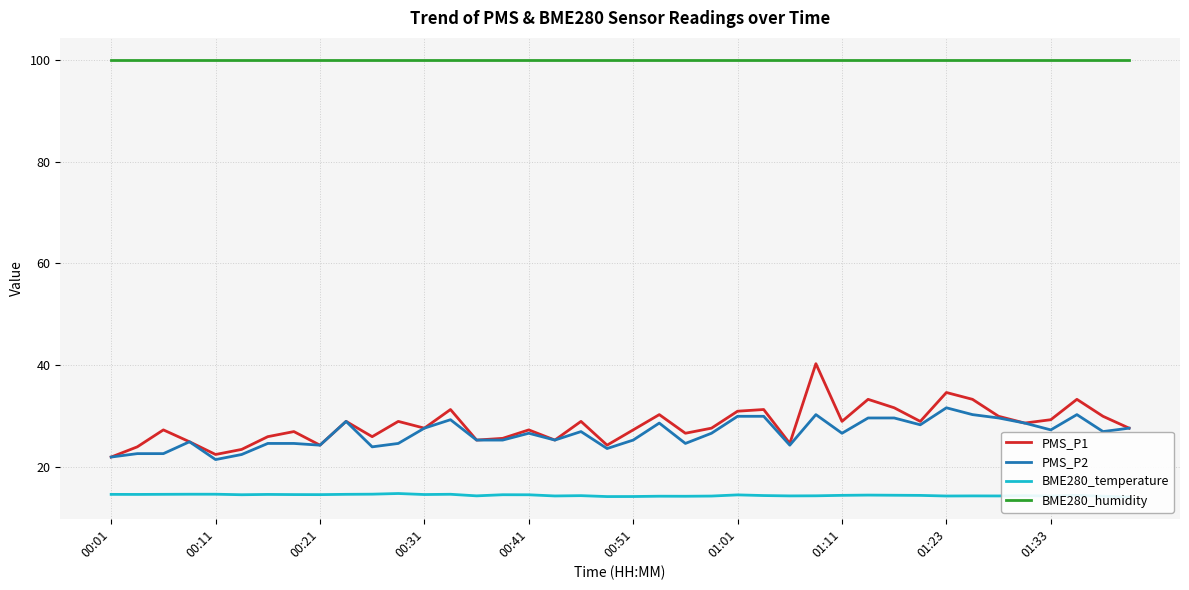

How many lines are shown in the chart?

4